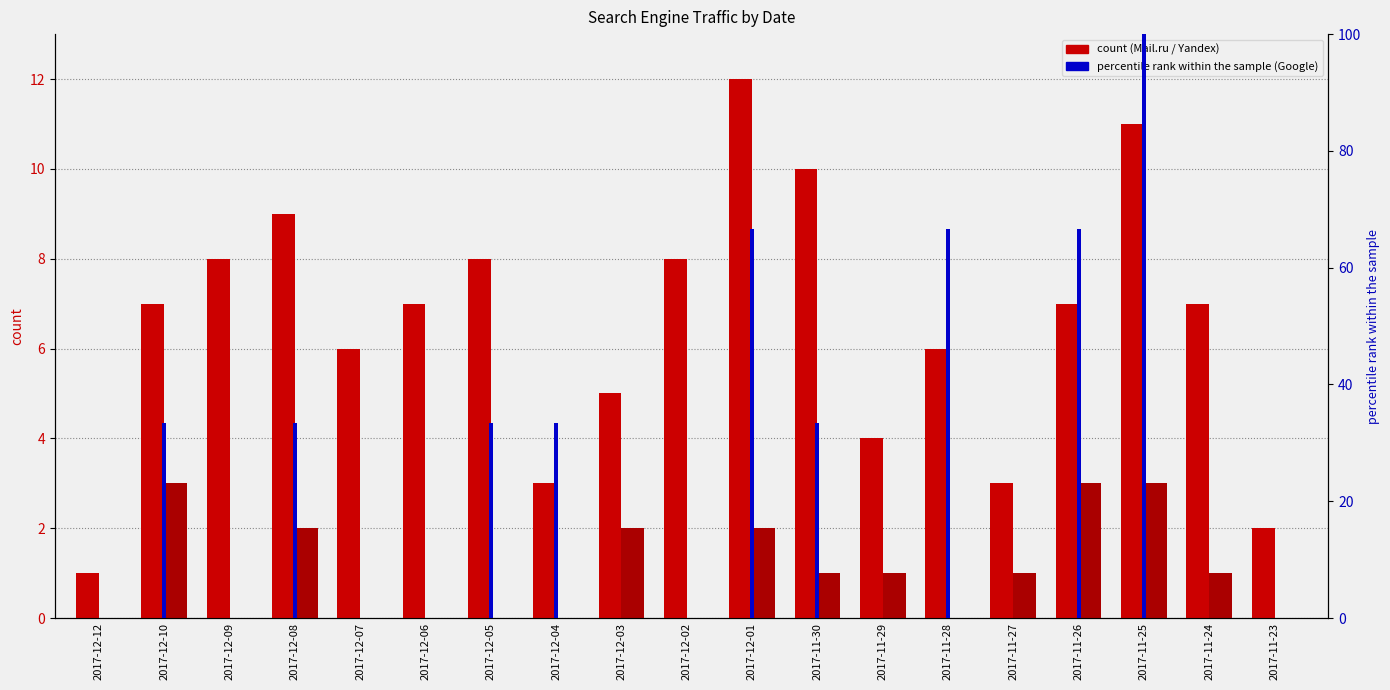

How many bars are there in each group?

3